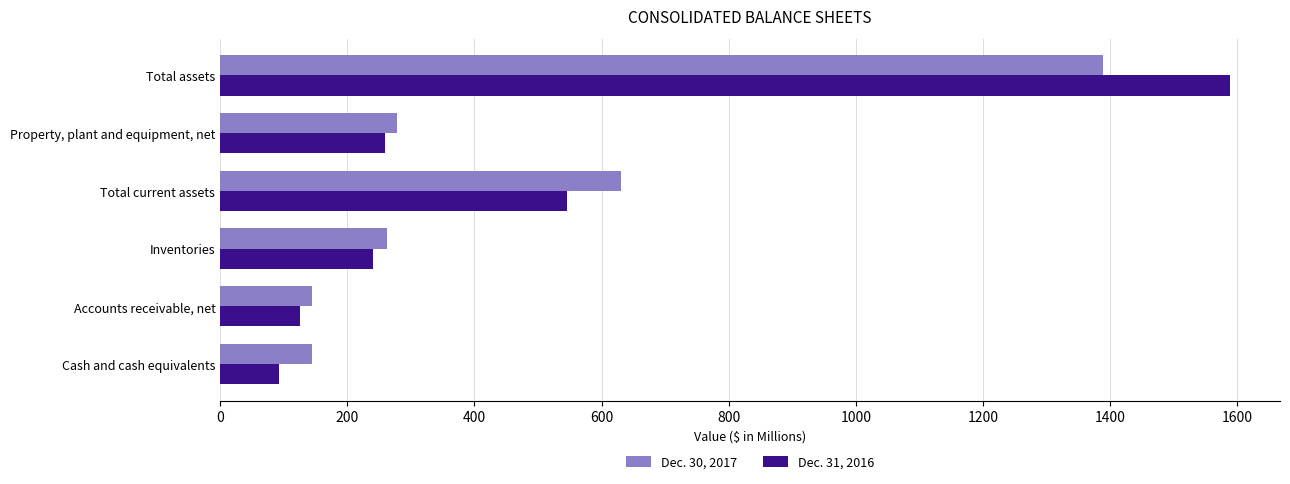

Is the value of Dec. 31, 2016 at Total current assets greater than the value of Dec. 30, 2017 at Total current assets?

No